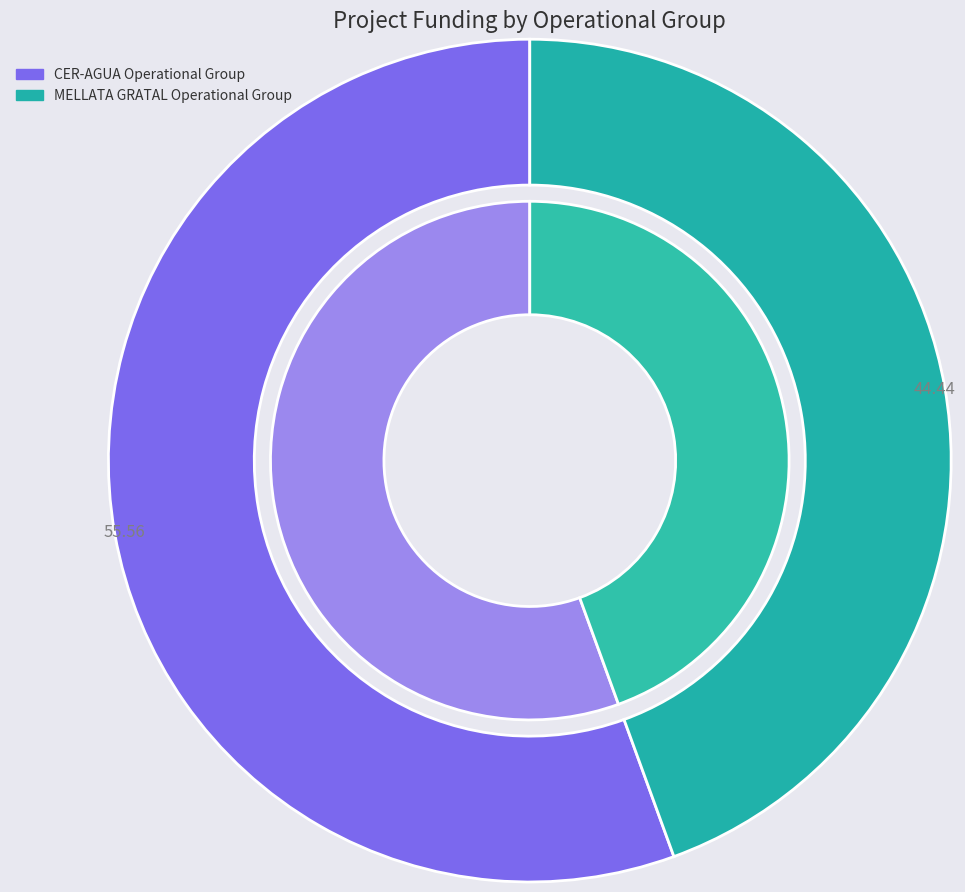

Count the number of slices in the pie.

2